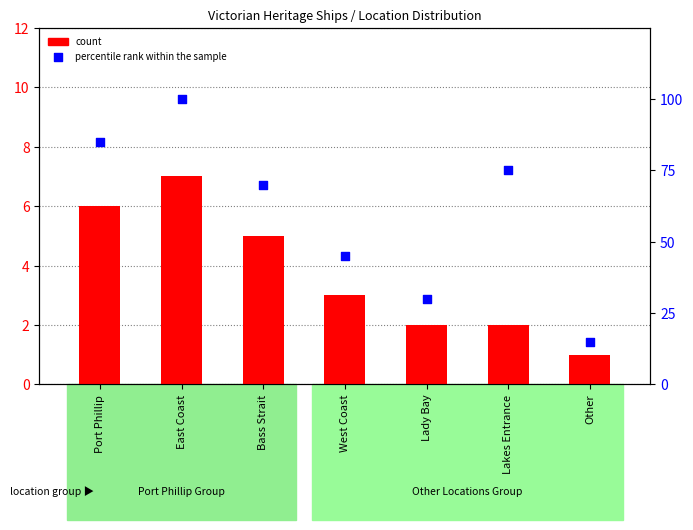

At how many categories does at least one series exceed 5?

7